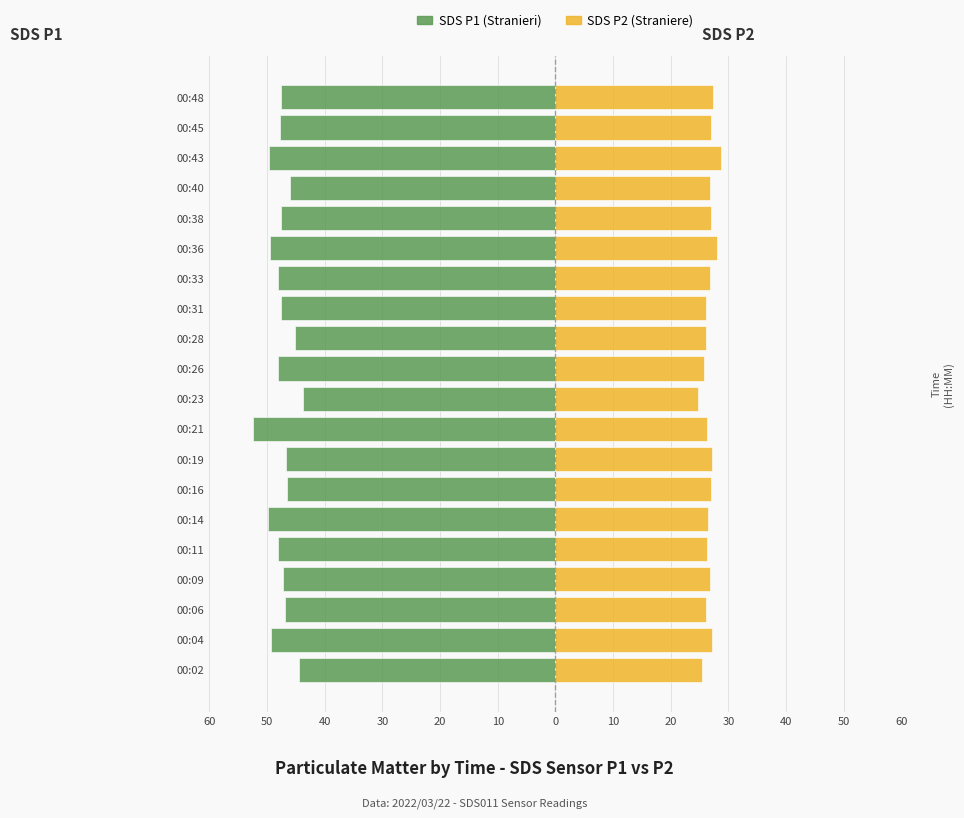

What is the minimum value shown in the chart?

-52.5